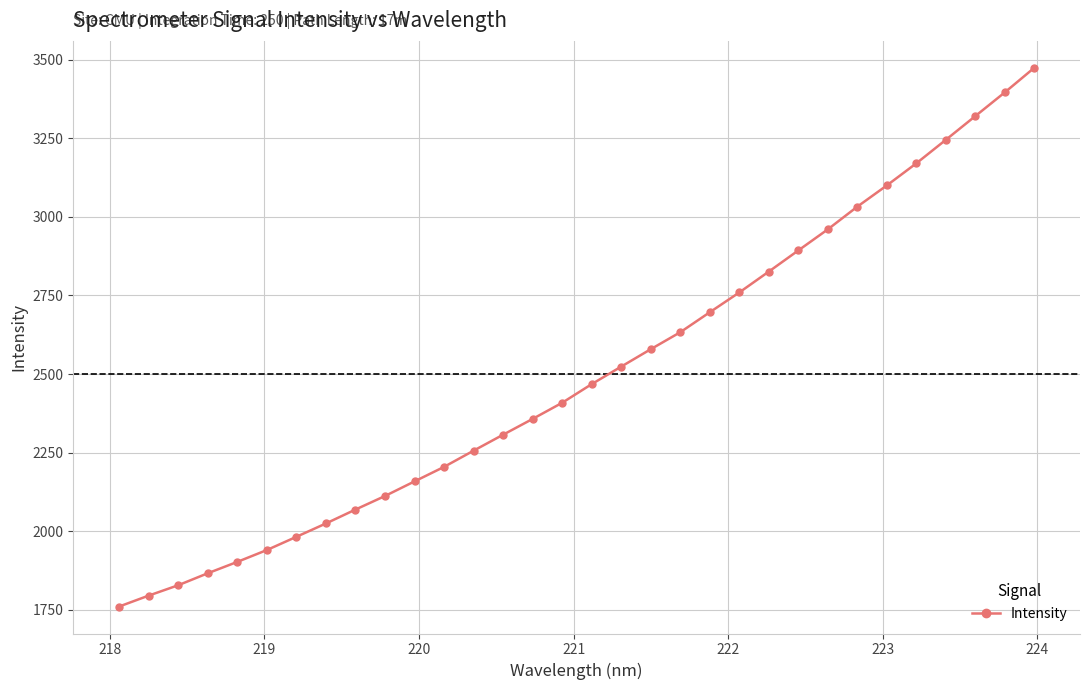

What is the smallest value displayed?

1760.4